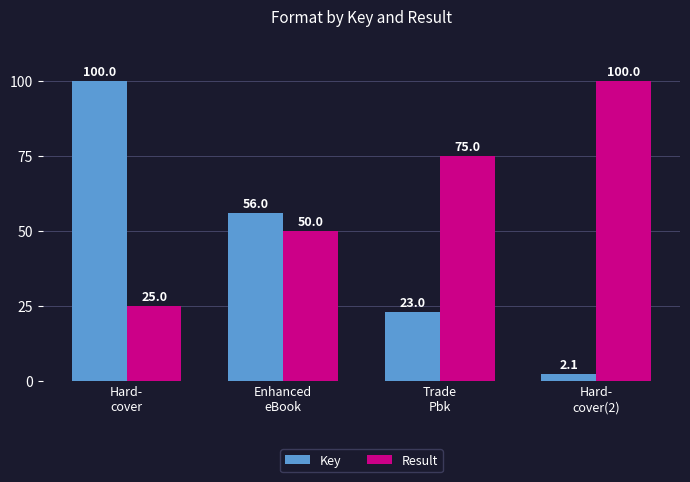

At which category is the sum across all series the highest?

Hard-
cover